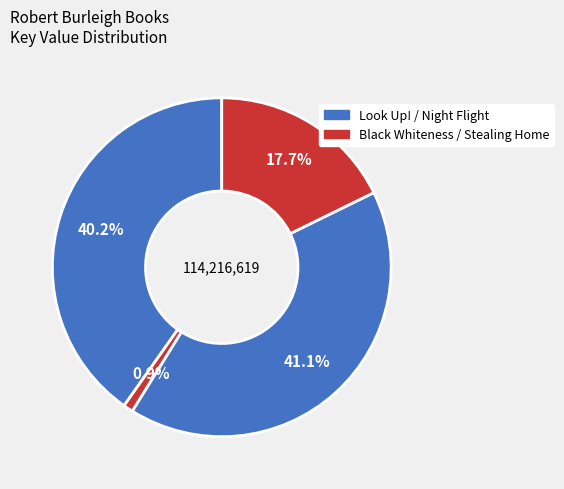

How many segments does this pie chart have?

4